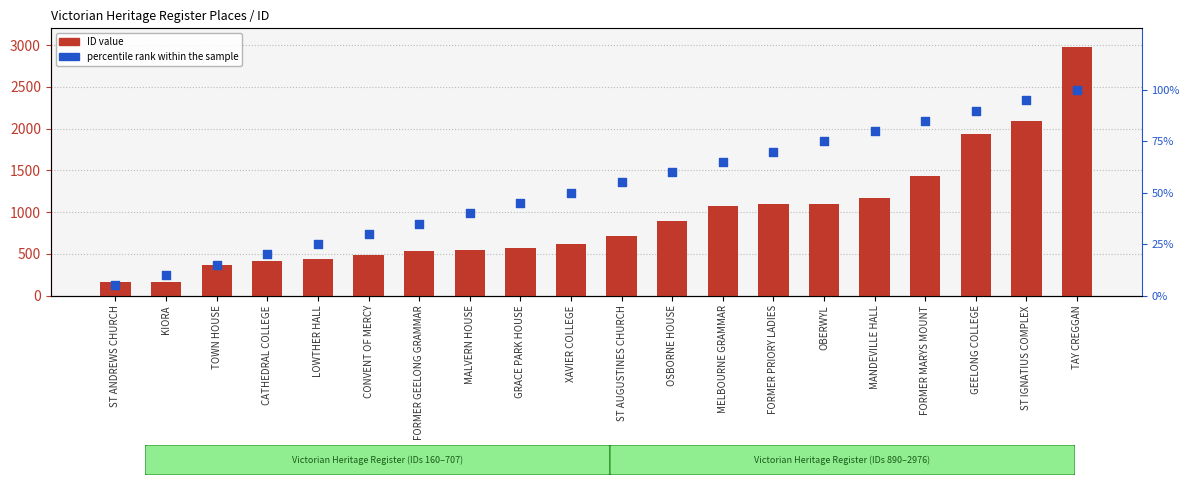

Which series has the largest Y range (max minus min)?

ID value